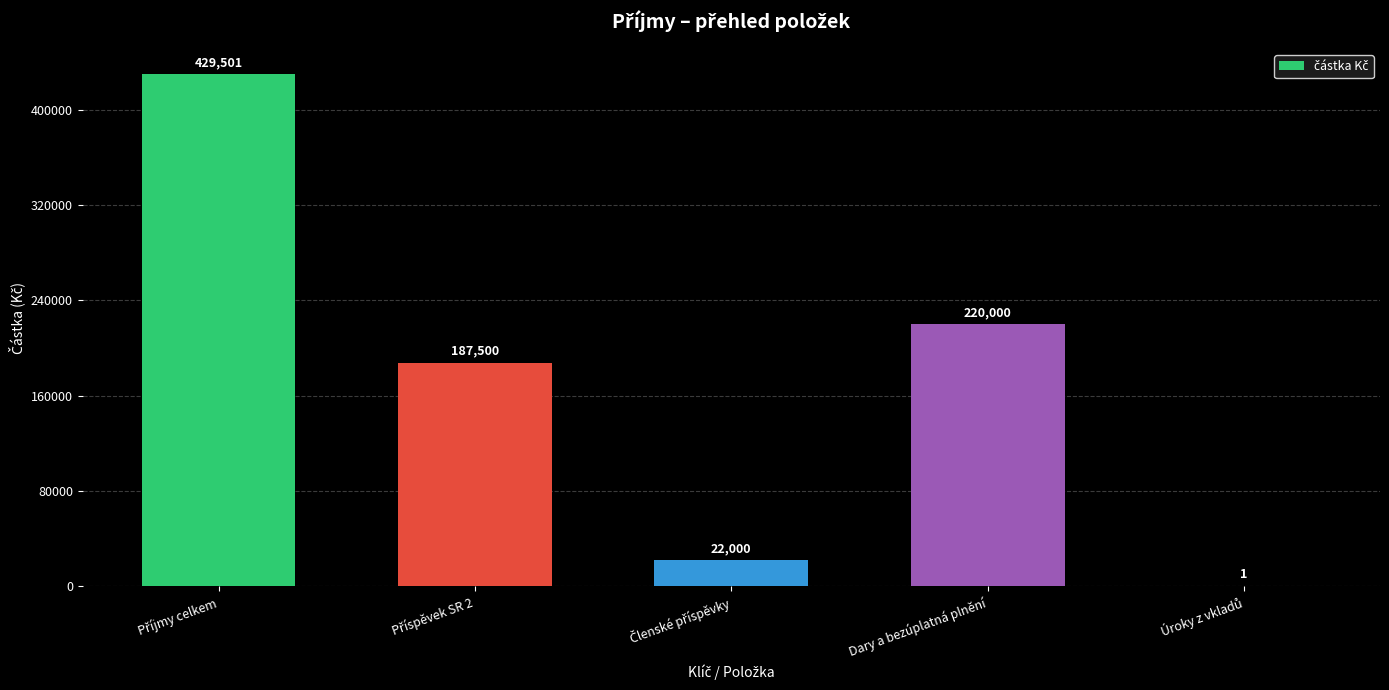

Are the bars horizontal?

No